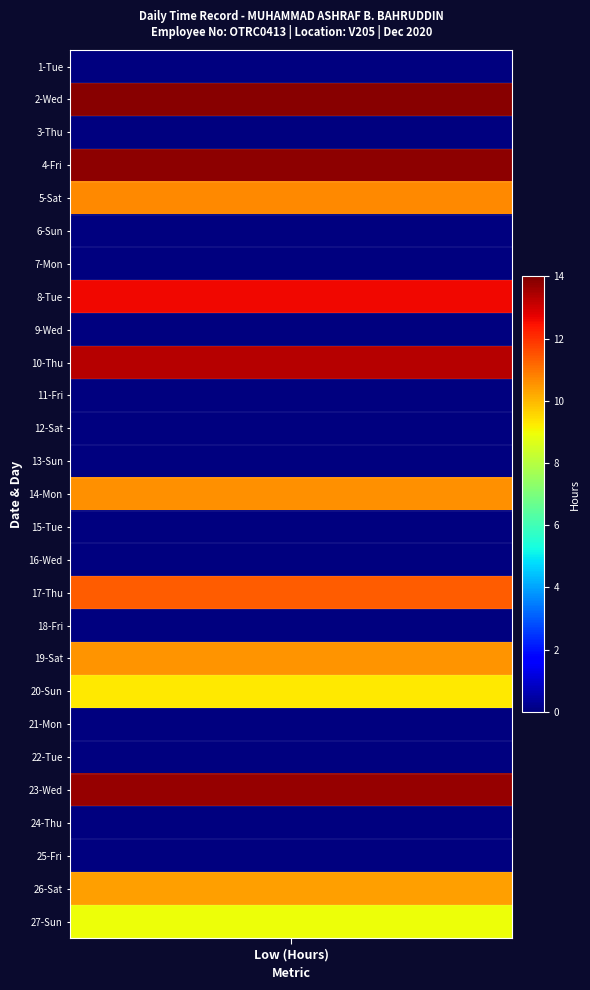

What is the sum of all values?

139.0